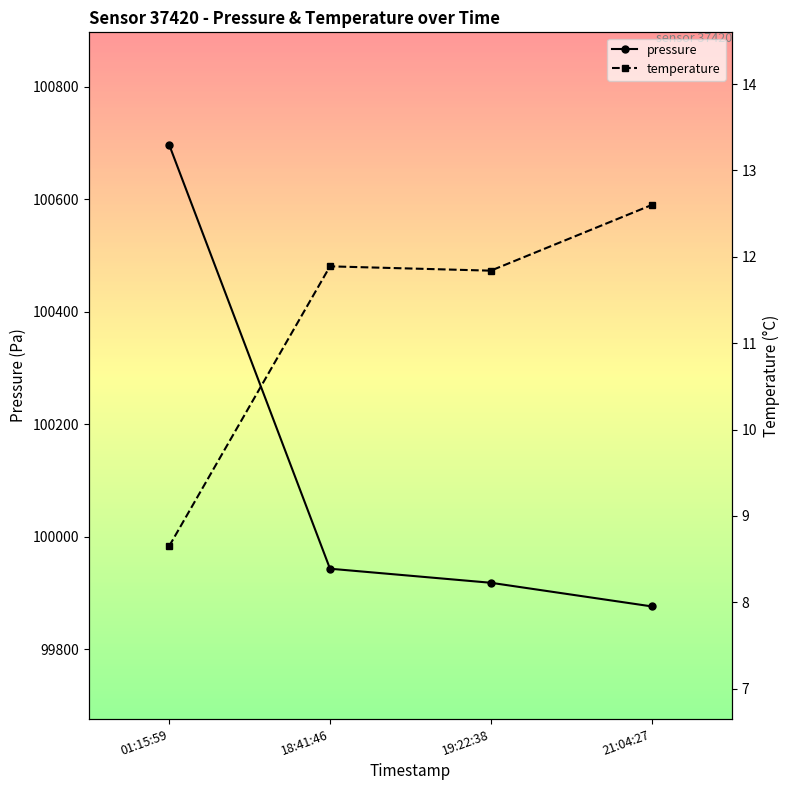

What is the difference between the pressure values at 19:22:38 and 21:04:27?

42